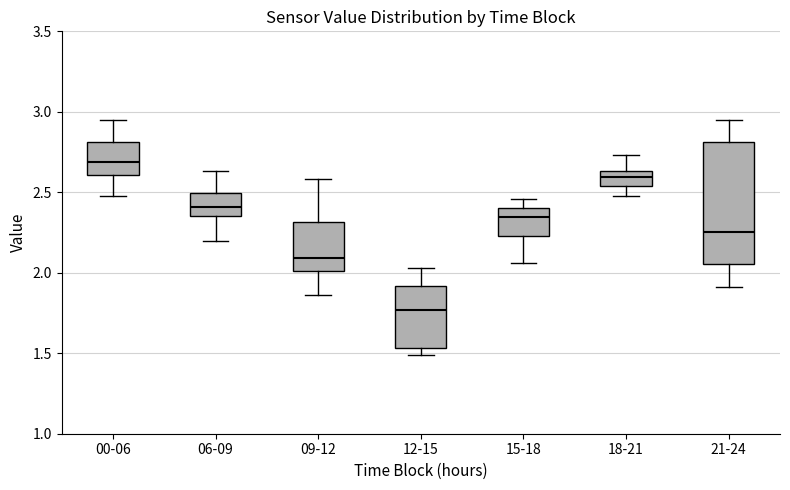

Reading left to right, transcribe this box plot: for each box, give where its median line is, the range the box spans, and where its two whiskers end, as read against the y-axis. The values are not printed on the chart, so give them approximately, as read against the axis.

00-06: median 2.70, box 2.60 to 2.80, whiskers 2.50 to 2.95
06-09: median 2.40, box 2.35 to 2.50, whiskers 2.20 to 2.65
09-12: median 2.10, box 2.00 to 2.30, whiskers 1.85 to 2.60
12-15: median 1.75, box 1.55 to 1.90, whiskers 1.50 to 2.05
15-18: median 2.35, box 2.25 to 2.40, whiskers 2.05 to 2.45
18-21: median 2.60, box 2.55 to 2.65, whiskers 2.50 to 2.75
21-24: median 2.25, box 2.05 to 2.80, whiskers 1.90 to 2.95